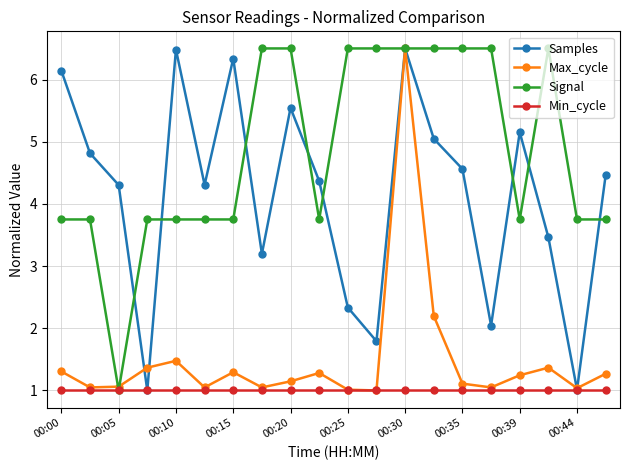

What is the average value of the Max_cycle series?

1.5